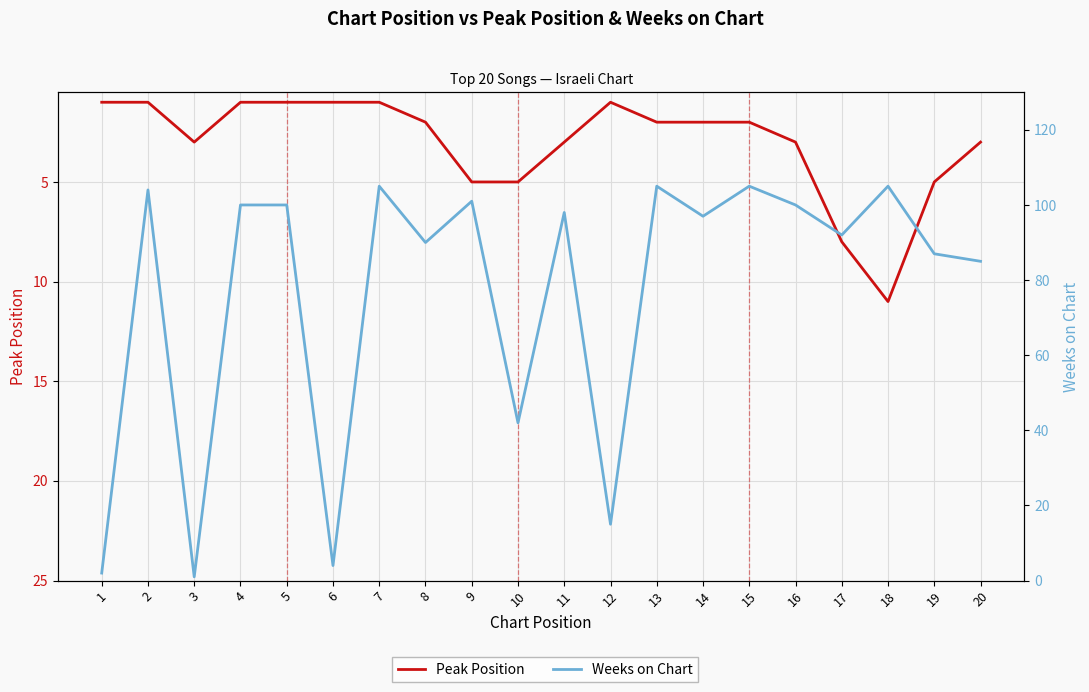

What is the average value of the Weeks on Chart series?

77